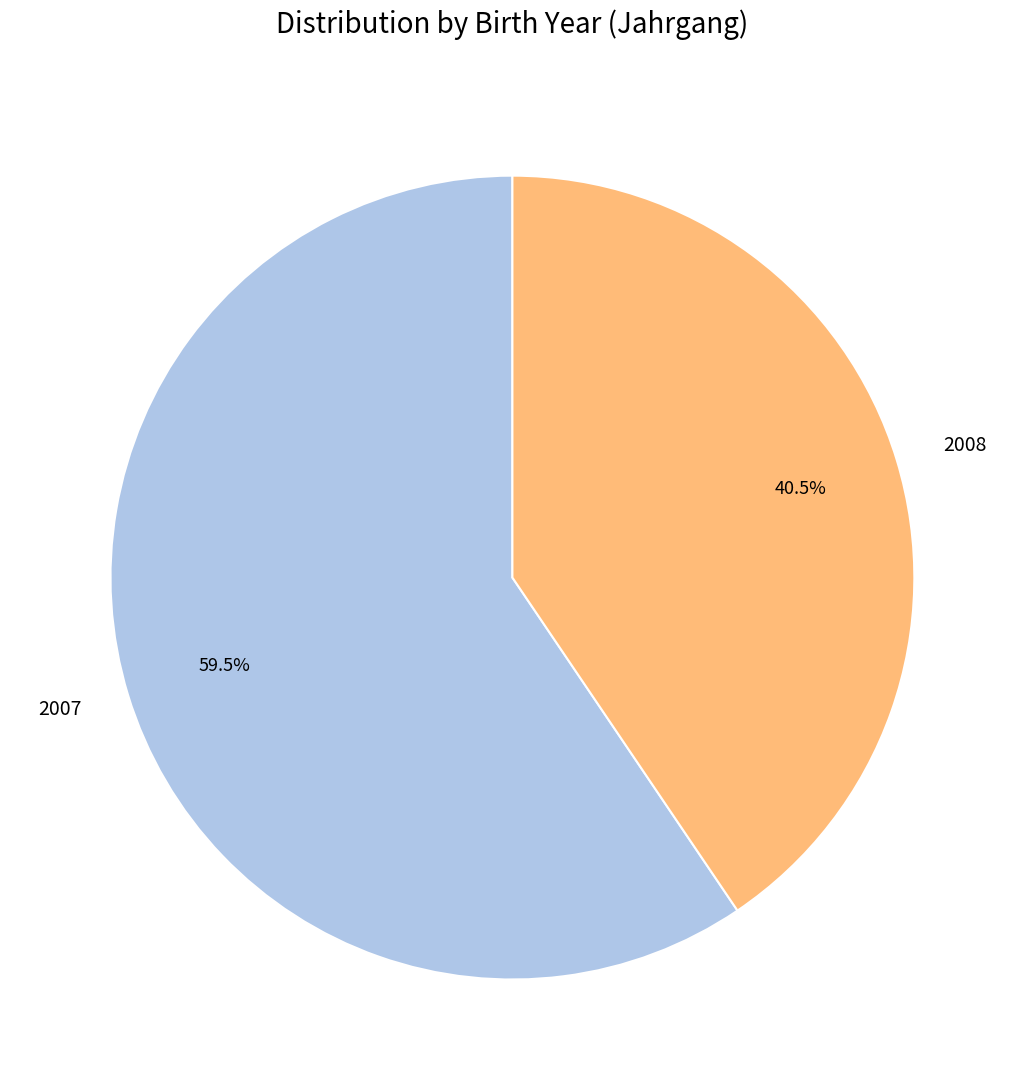

Does any single category account for the majority?

Yes